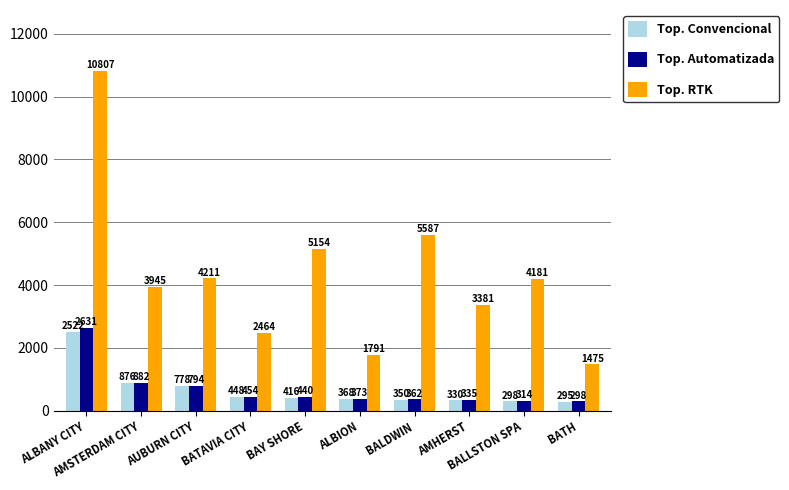

Rank the series by their maximum value, from highest to lowest.

Top. RTK, Top. Automatizada, Top. Convencional